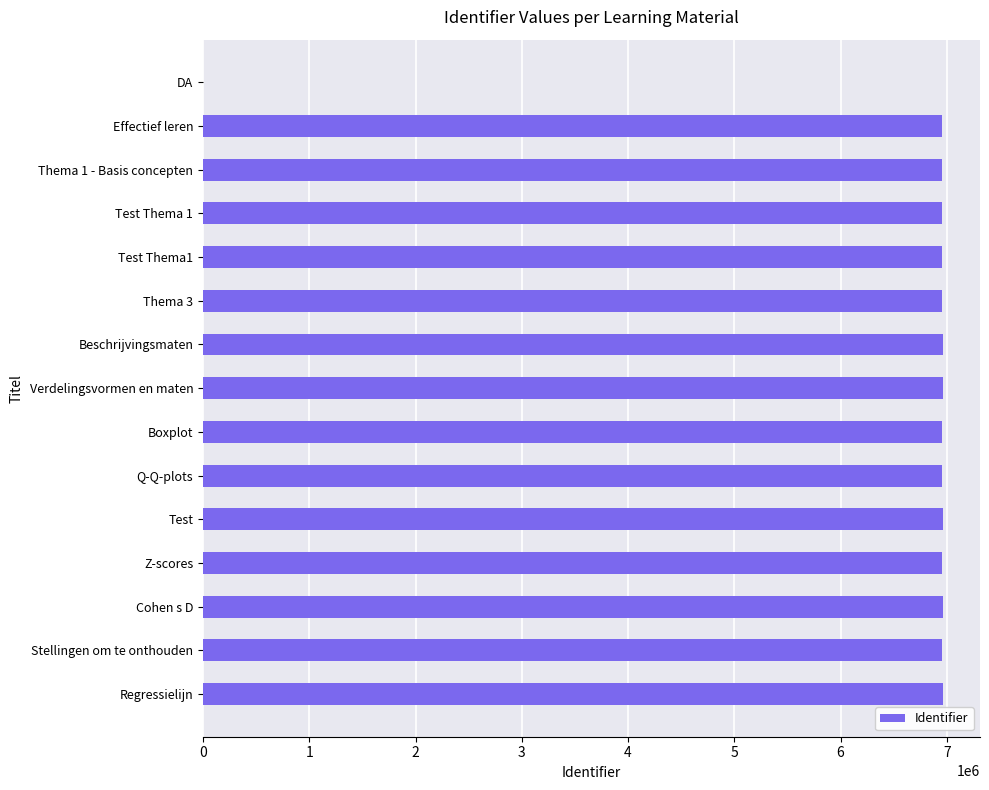

At which label is the value closest to 3482206?

Effectief leren